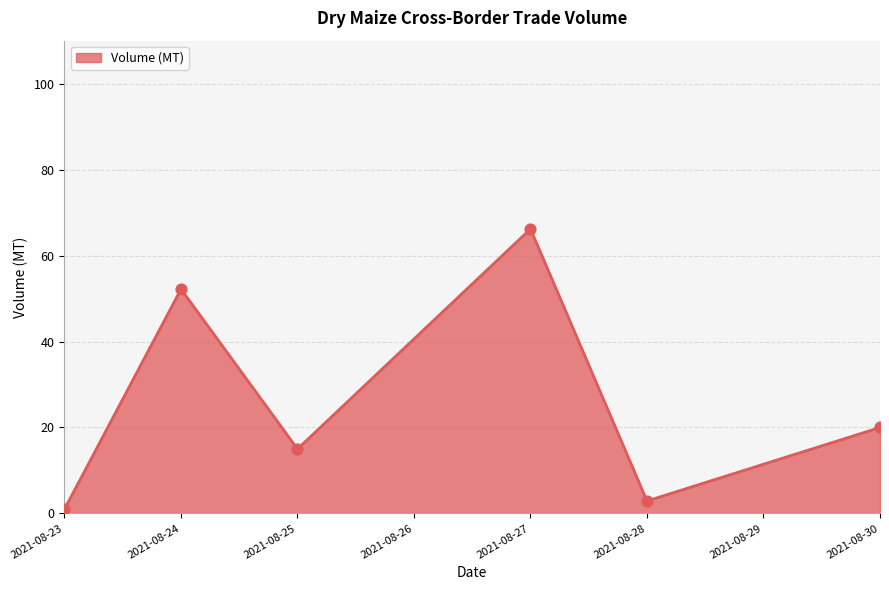

Approximately how many times larger is the value at 2021-08-30 compared to 2021-08-27?

0.3